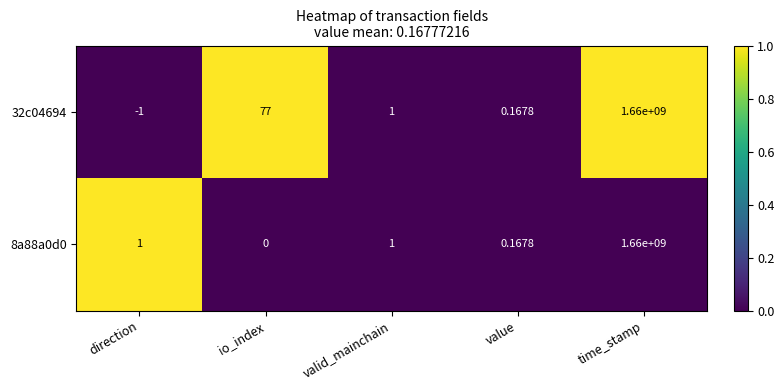

Rank the categories by 32c04694 value from highest to lowest.

time_stamp, io_index, valid_mainchain, value, direction